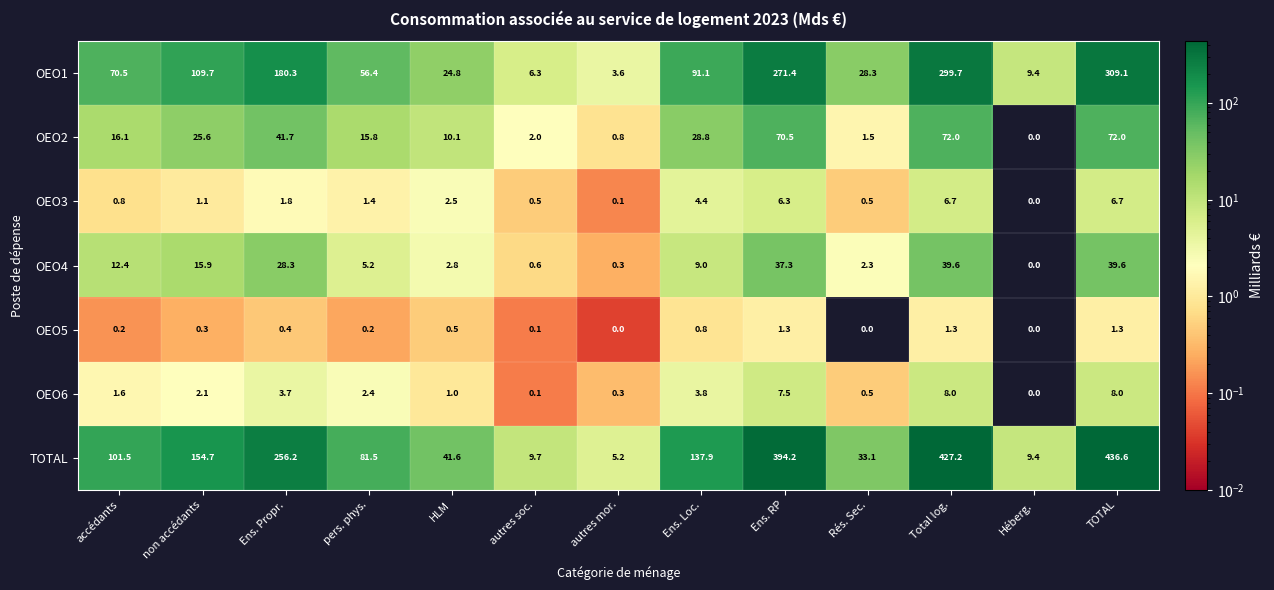

What is the difference between the highest and lowest values at Rés. Sec.?

33.1